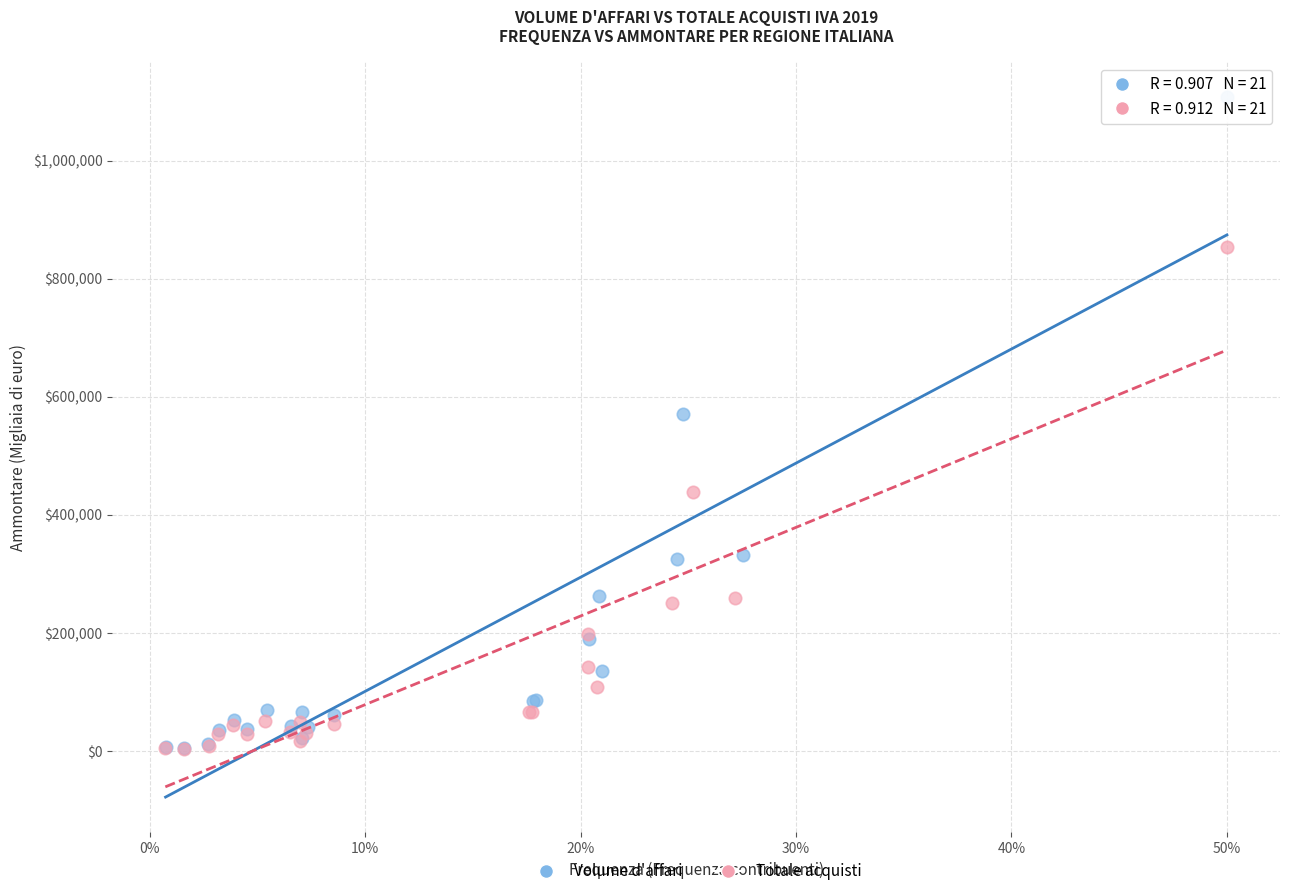

What are all the series names shown in the legend?

Volume d'affari, Totale acquisti